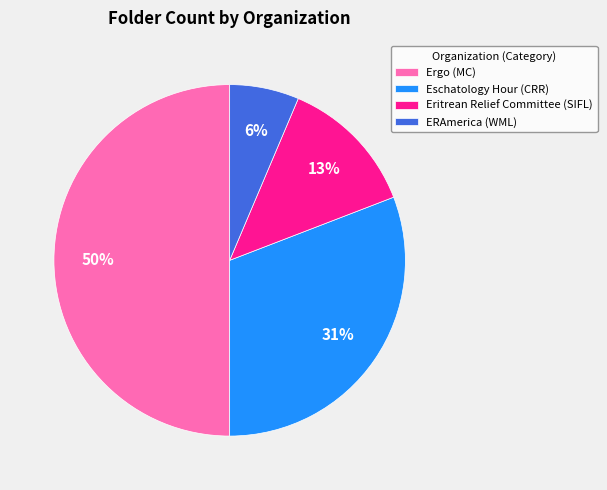

Approximately how many times larger is the value at Eritrean Relief Committee (SIFL) compared to Eschatology Hour (CRR)?

0.4